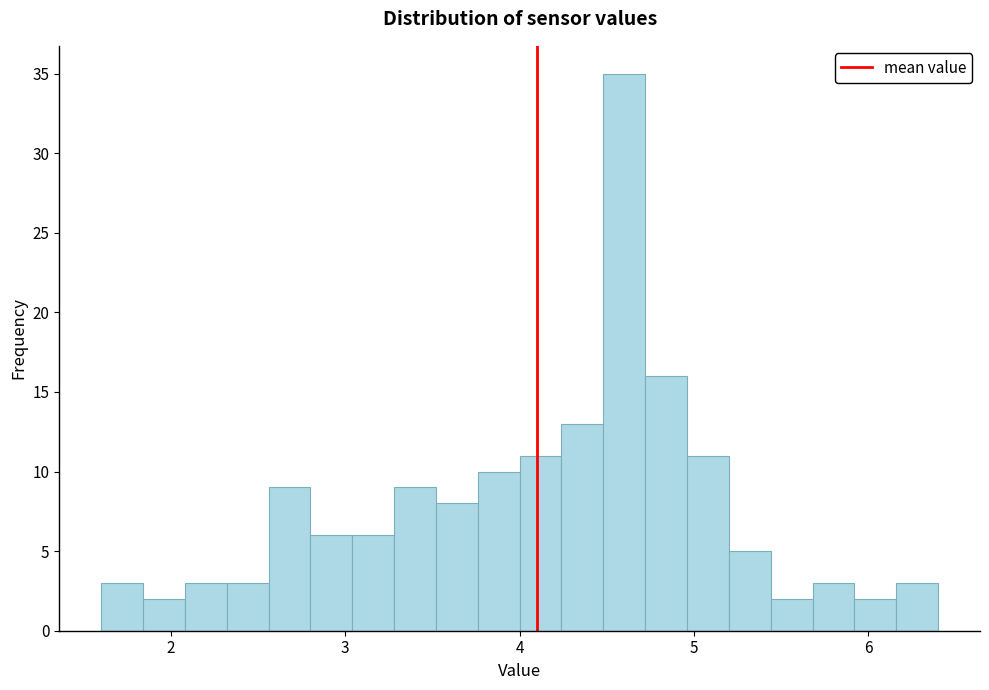

Read against the x-axis, roughly where is the centre of the tallest bar?

4.6